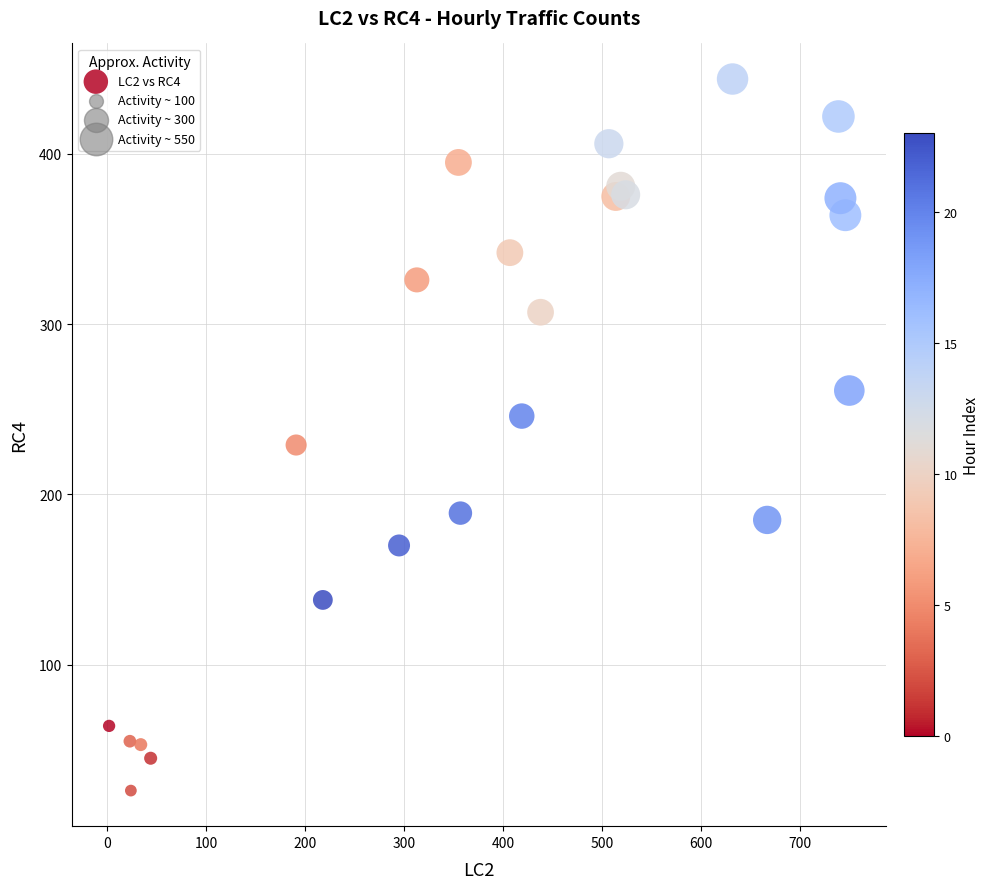

What Y value in the scatter plot is closest to 235?

229